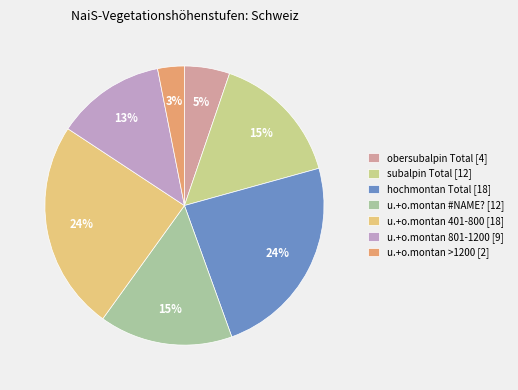

Is there a majority slice in this chart?

No